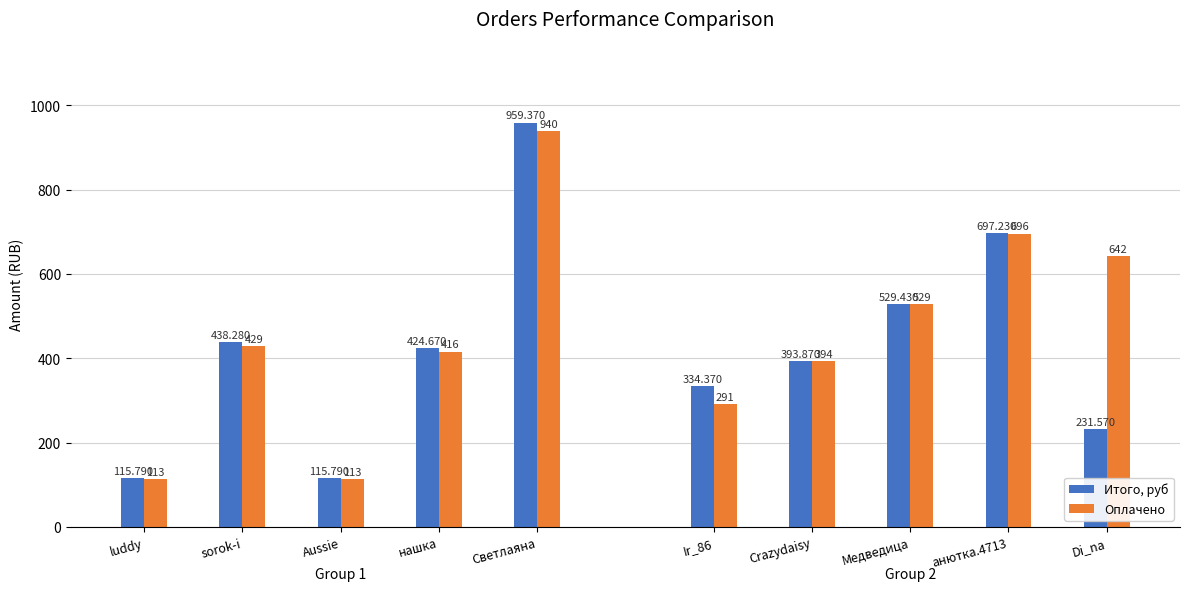

How many bars are there in each group?

2